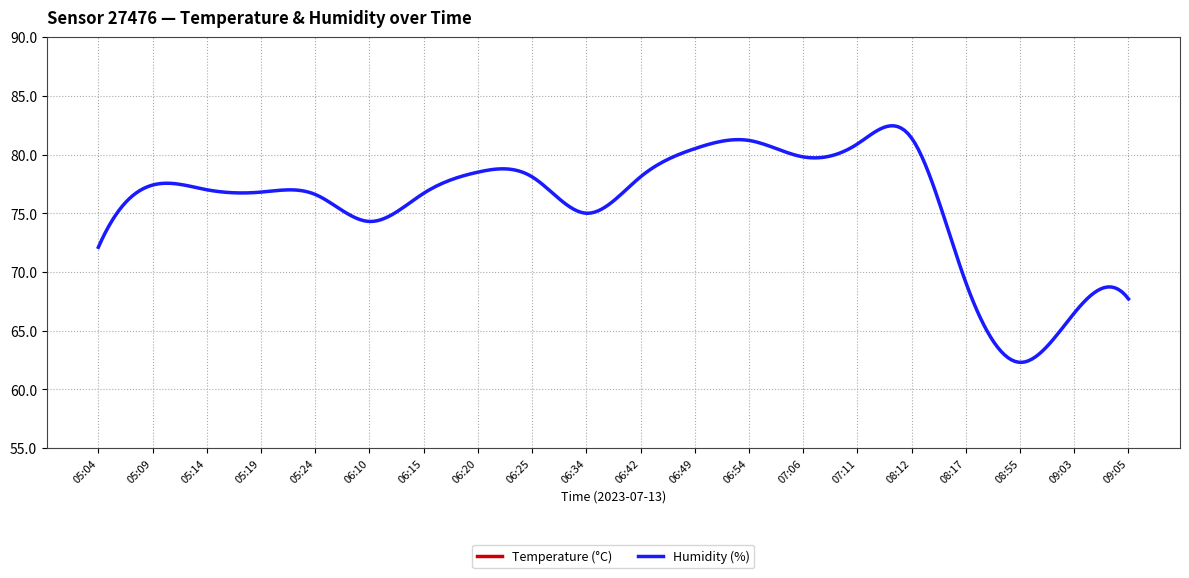

Which series has the largest range (max minus min)?

Humidity (%)